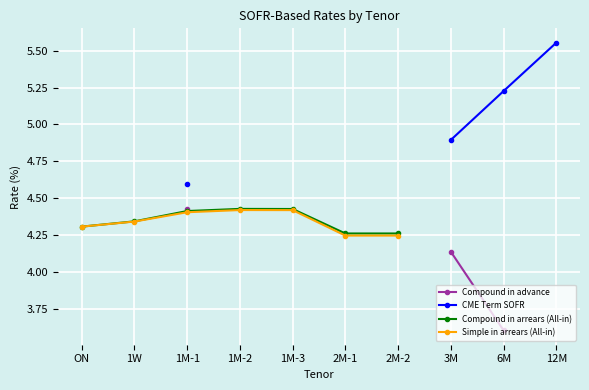

True or false: Simple in arrears (All-in) and Compound in arrears (All-in) intersect in this chart.

False